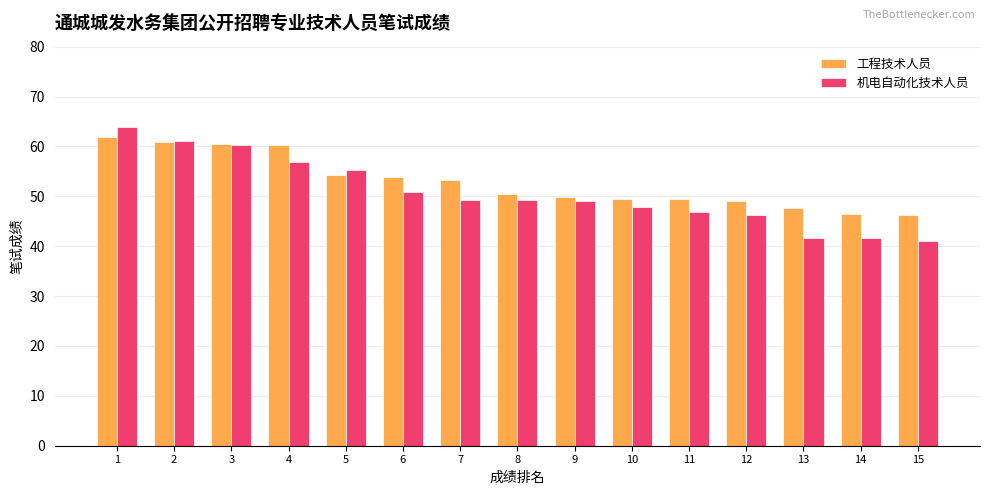

What is the spread (max minus min) of values at 7?

4.0